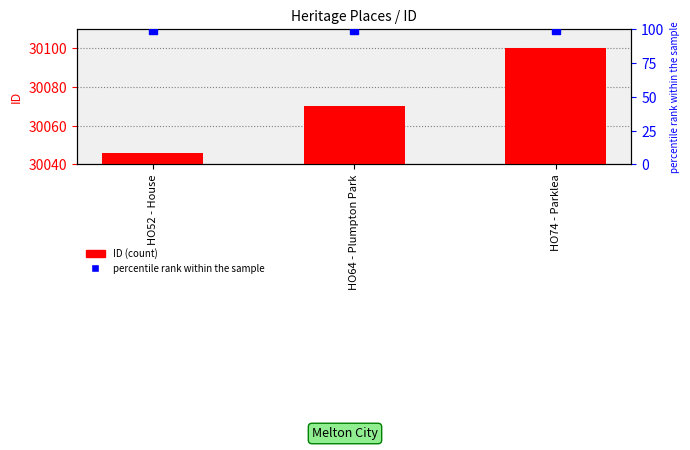

True or false: percentile rank within the sample has a value of 173 at HO64 - Plumpton Park.

False